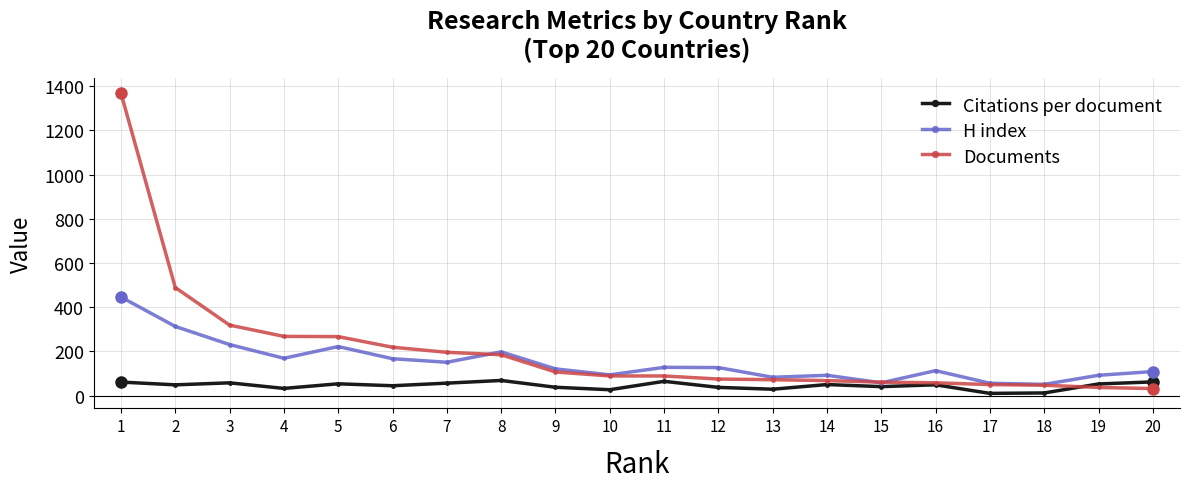

Which series has the largest total across all categories?

Documents